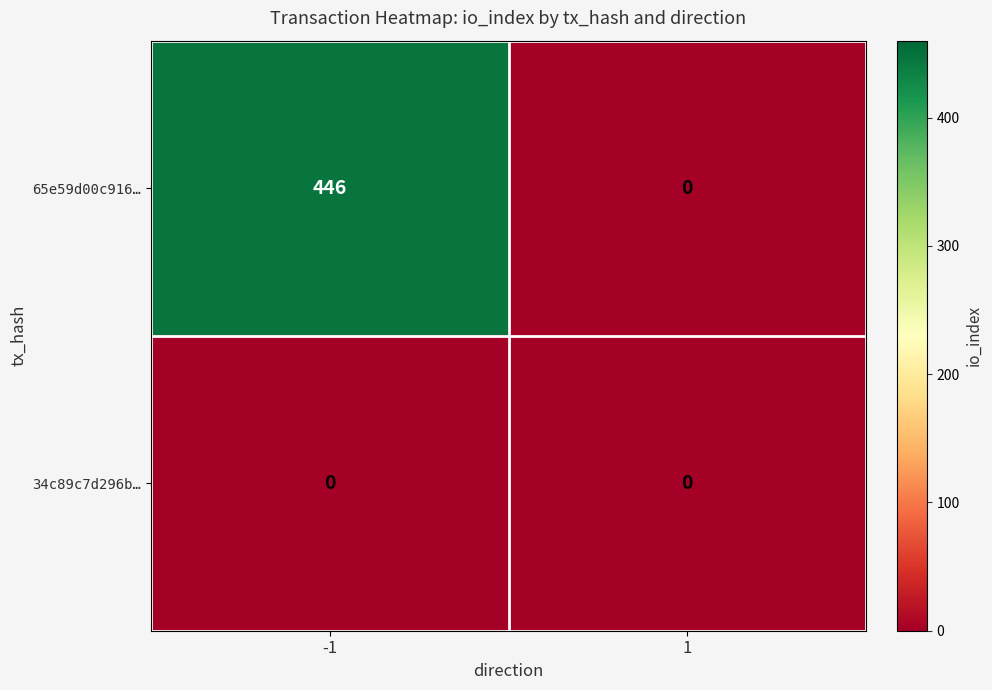

Rank the series at -1 from lowest to highest value.

34c89c7d296b…, 65e59d00c916…